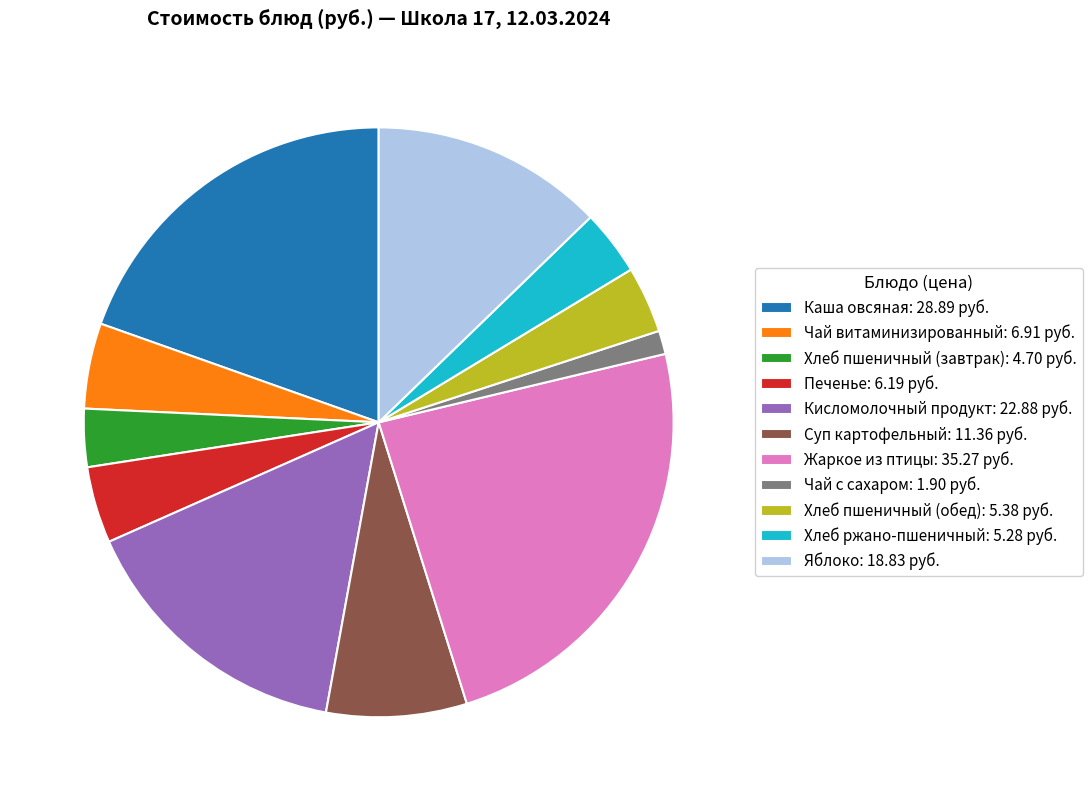

The Хлеб ржано-пшеничный: 5.28 руб. slice represents 4% of the pie. True or false?

True